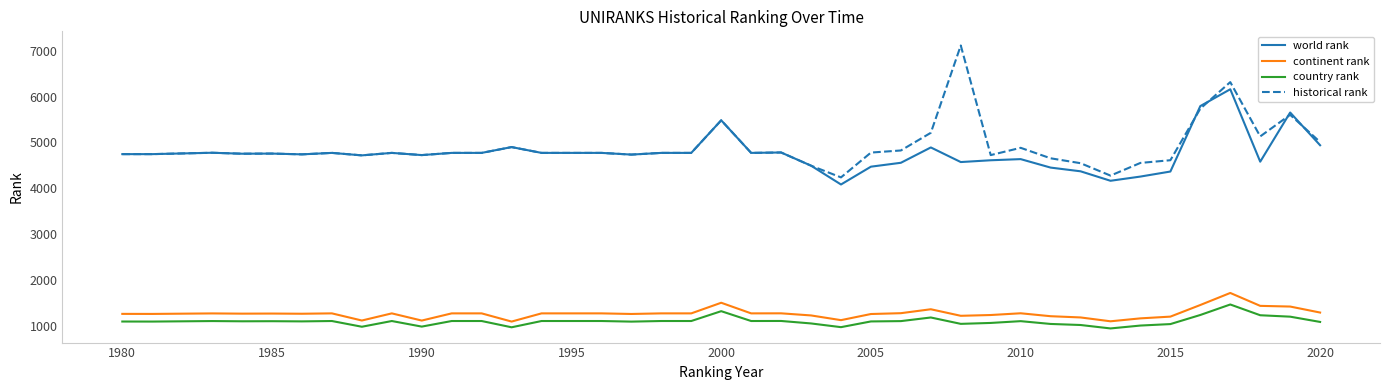

True or false: continent rank and country rank cross at least once.

False